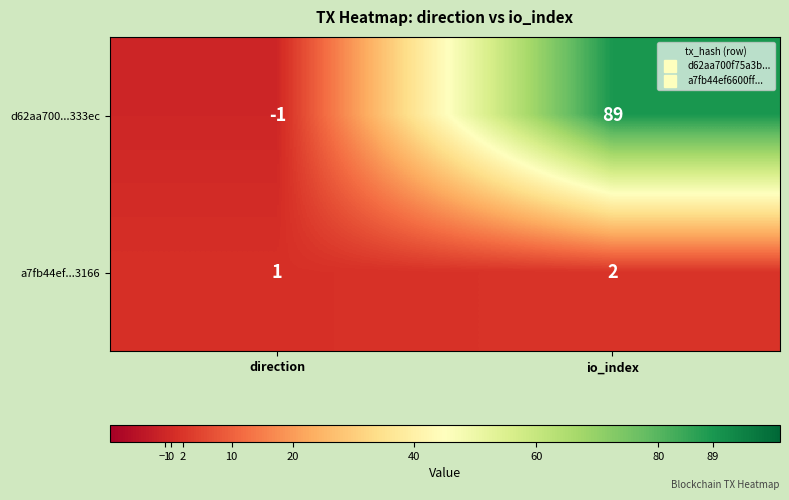

How many values in the d62aa700...333ec series are below 89?

1